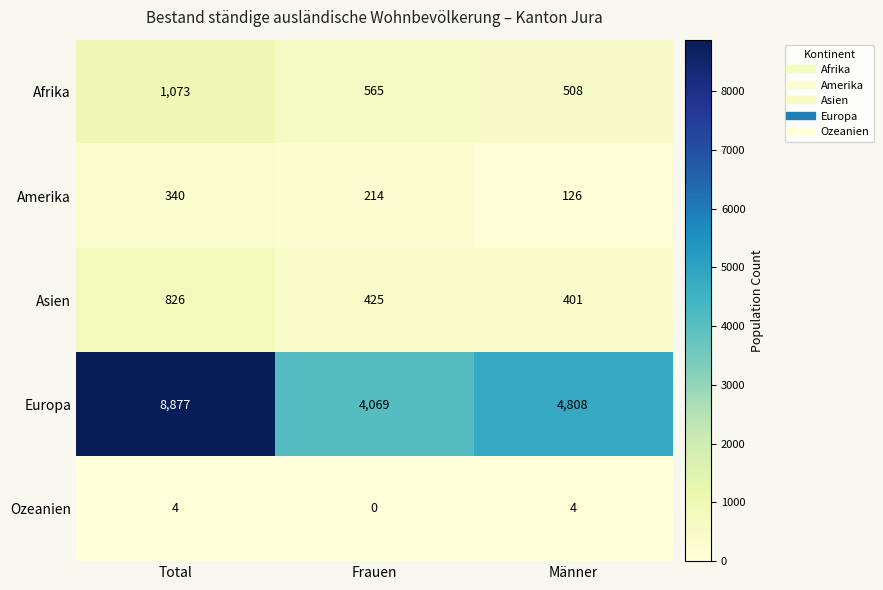

At which category is the sum across all series the highest?

Total